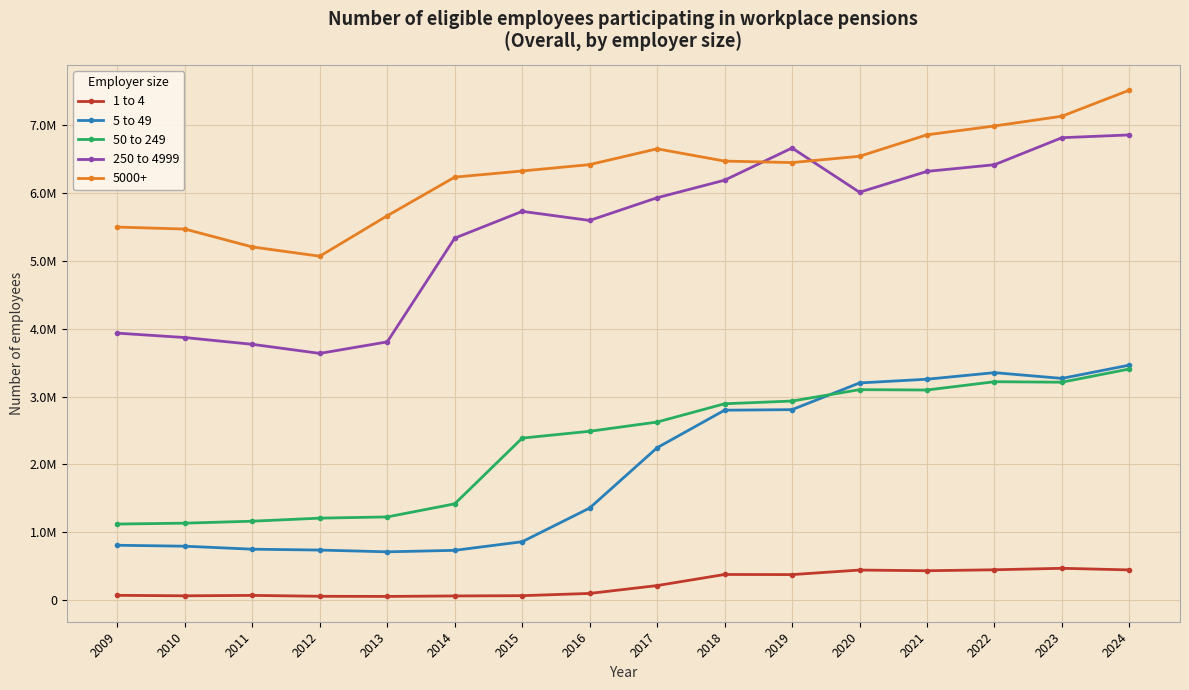

At which category does 1 to 4 reach its first local peak?

2011